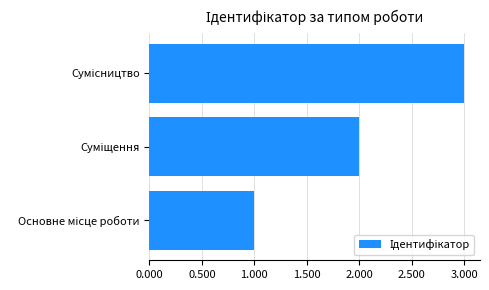

What is the sum of all values?

6